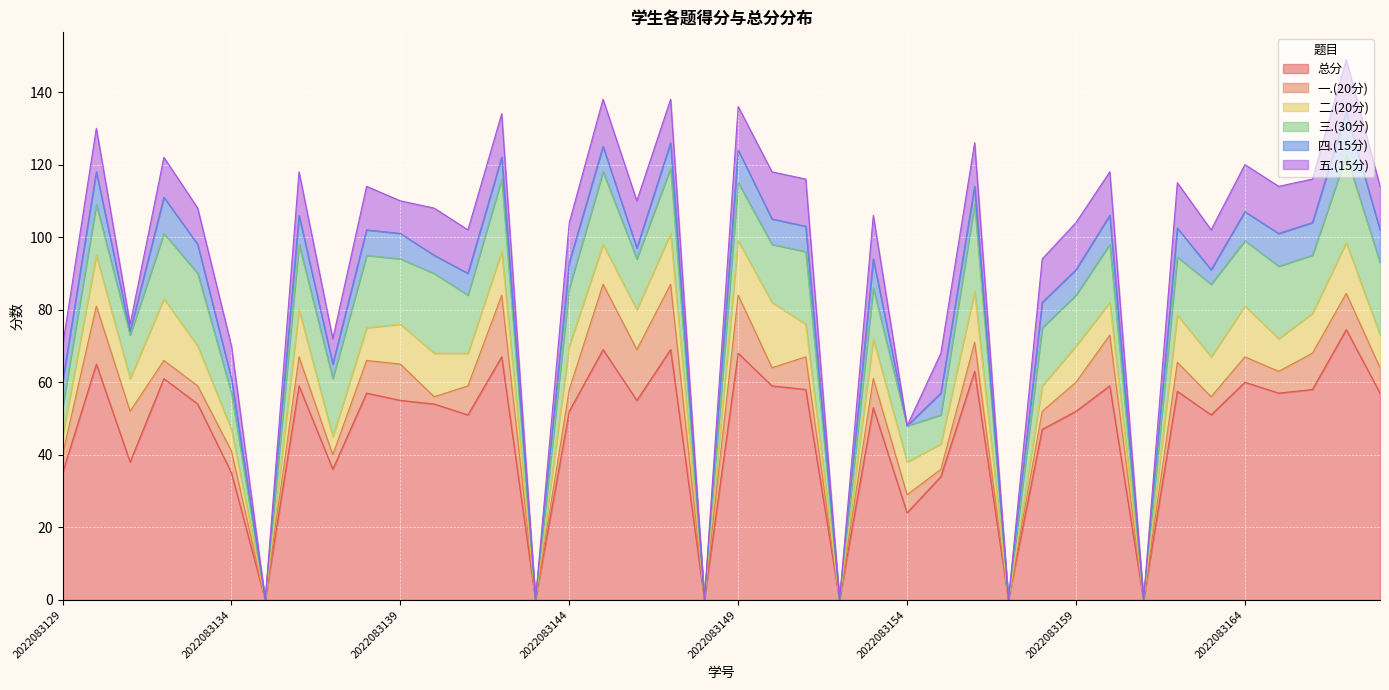

Which series has the widest spread of values?

总分